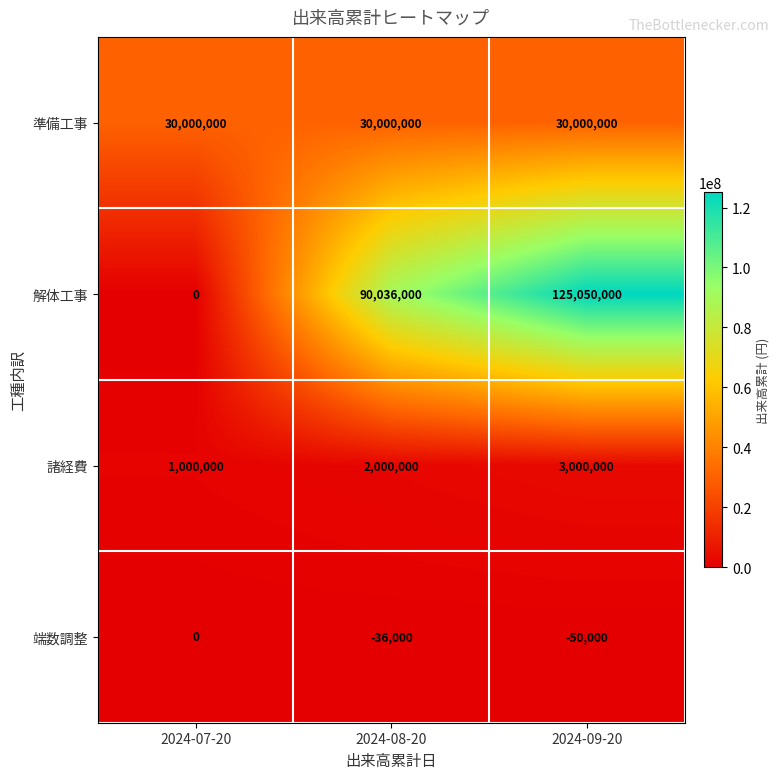

Reading left to right, list all the values displayed in this chart.

準備工事: 30000000	30000000	30000000
解体工事: 0	90036000	125050000
諸経費: 1000000	2000000	3000000
端数調整: 0	-36000	-50000